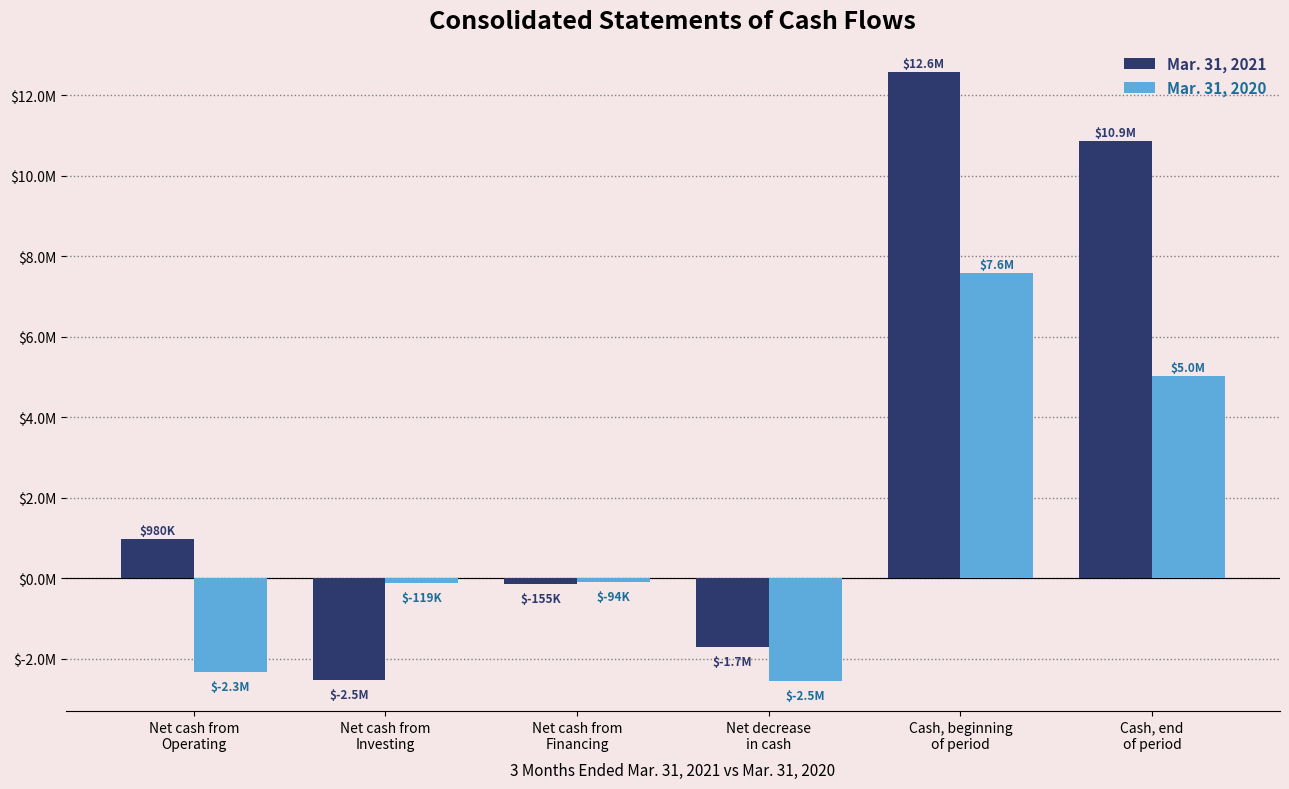

What is the minimum value for Mar. 31, 2021?

-2531000